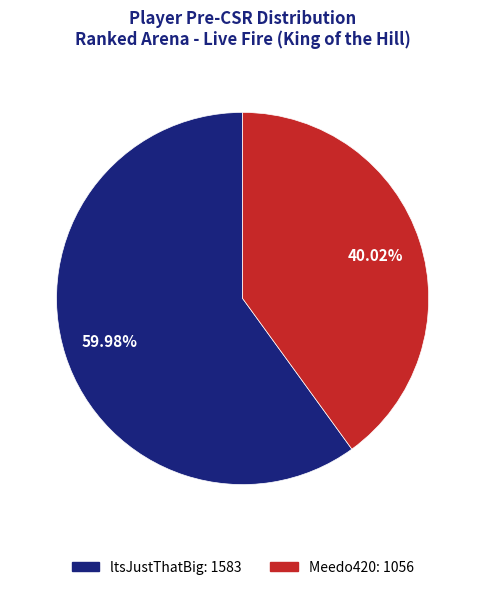

What is the smallest slice in the pie chart?

Meedo420